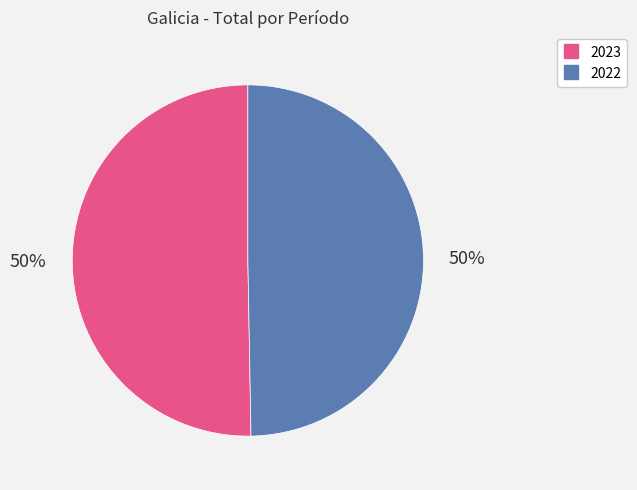

How many slices are in this pie chart?

2